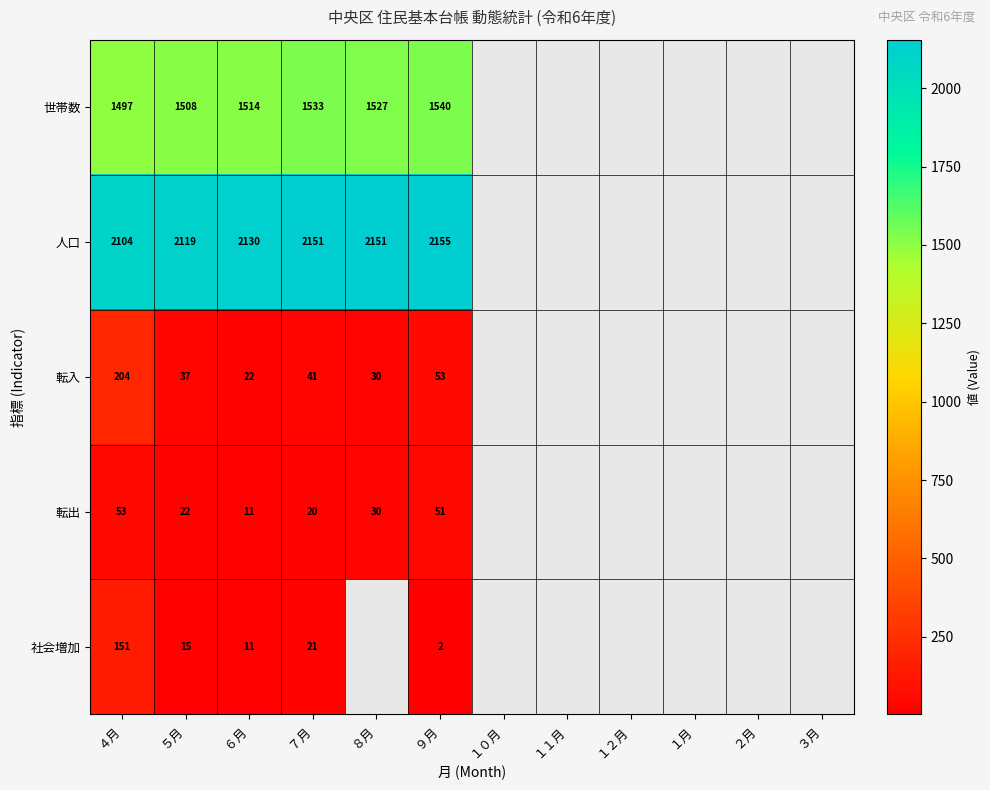

What is the difference between the highest and lowest values at ４月?

2051